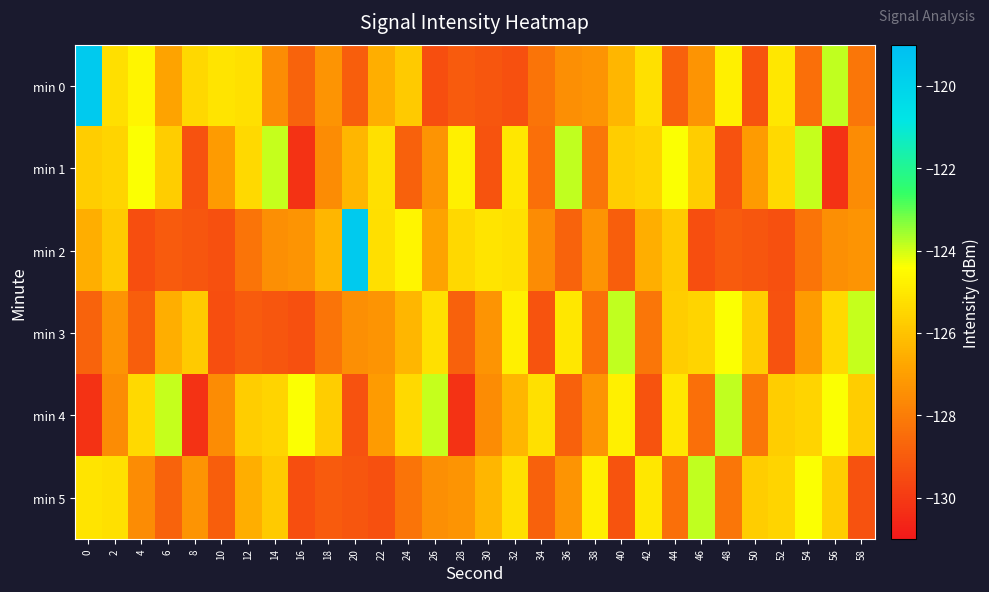

Rank the series by their maximum value, from lowest to highest.

min 1, min 3, min 4, min 5, min 0, min 2